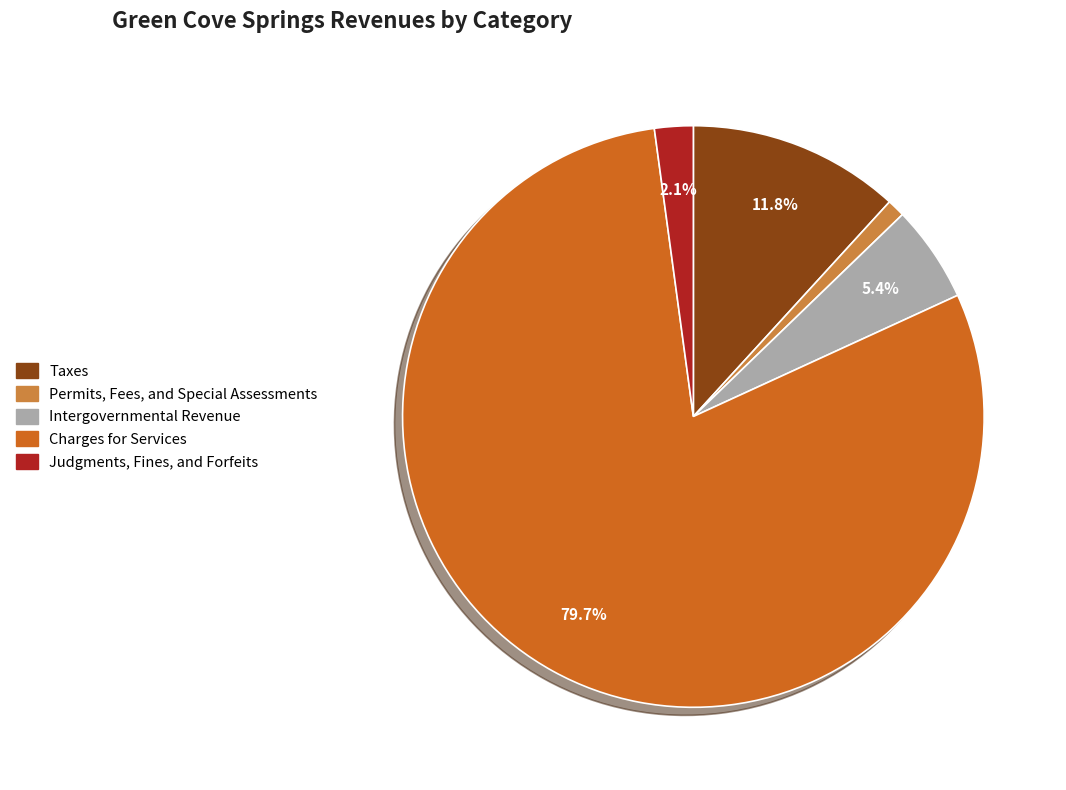

Approximately how many times larger is the value at Charges for Services compared to Intergovernmental Revenue?

14.8